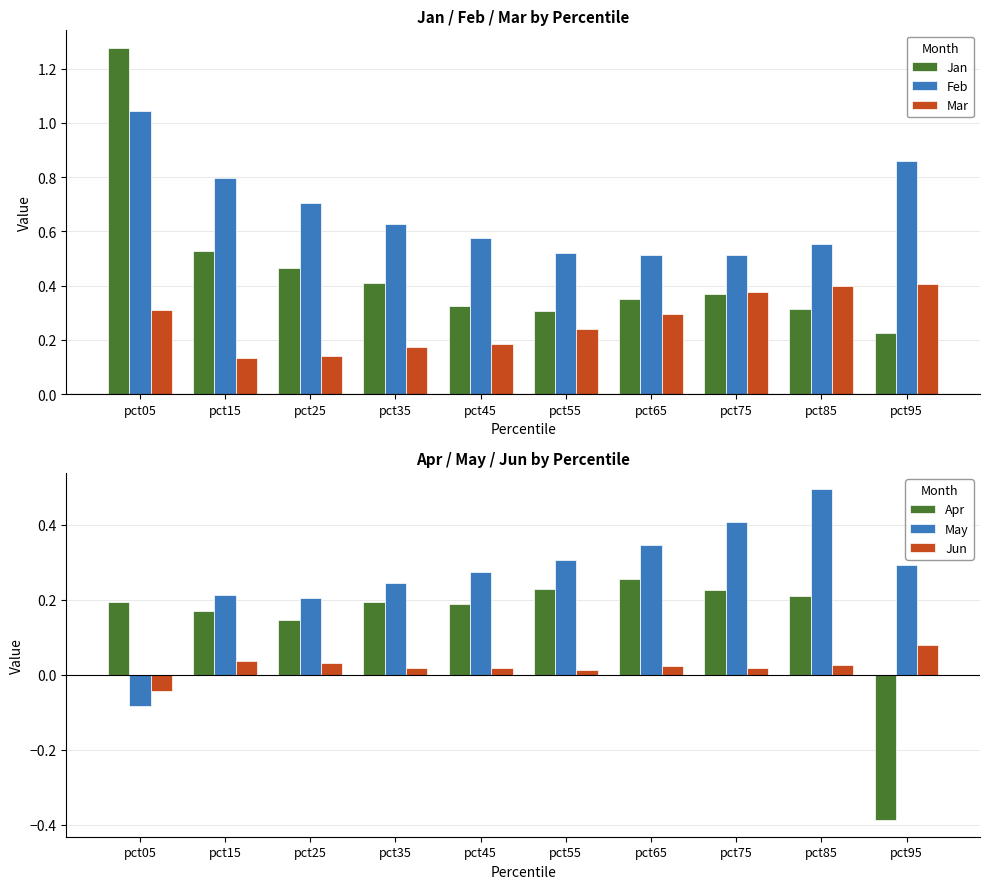

What are all the series names shown in the legend?

Jan, Feb, Mar, Apr, May, Jun